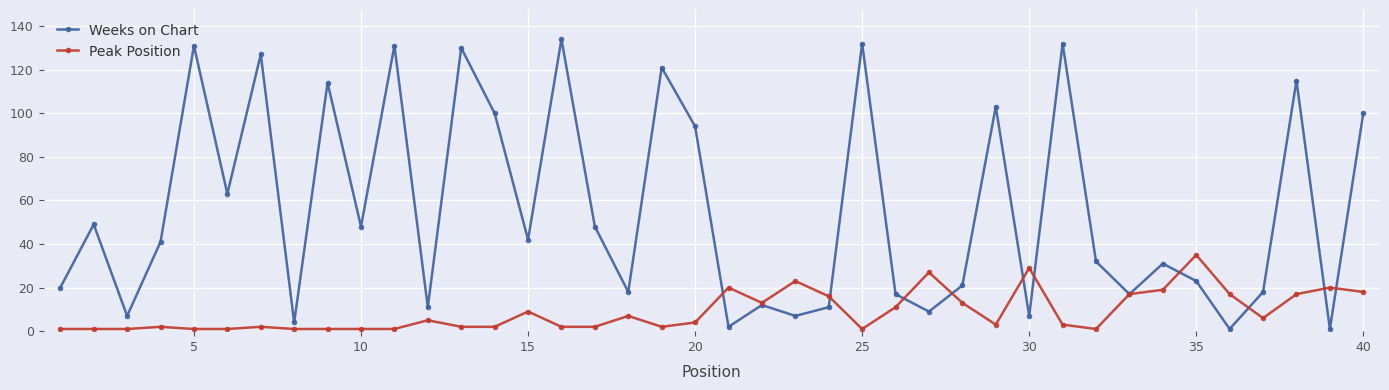

At how many categories does at least one series exceed 96?

13